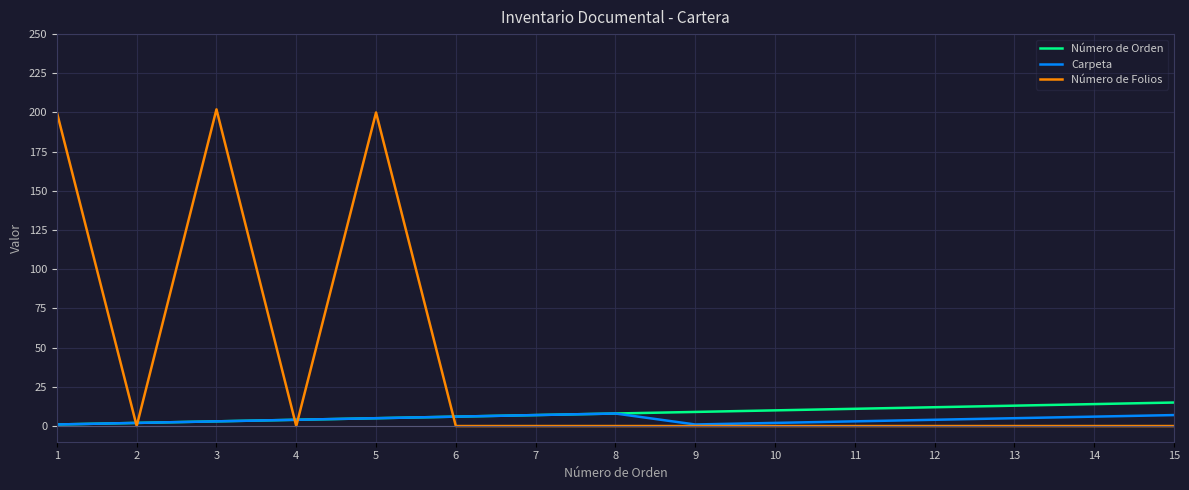

Rank the series by their maximum value, from highest to lowest.

Número de Folios, Número de Orden, Carpeta